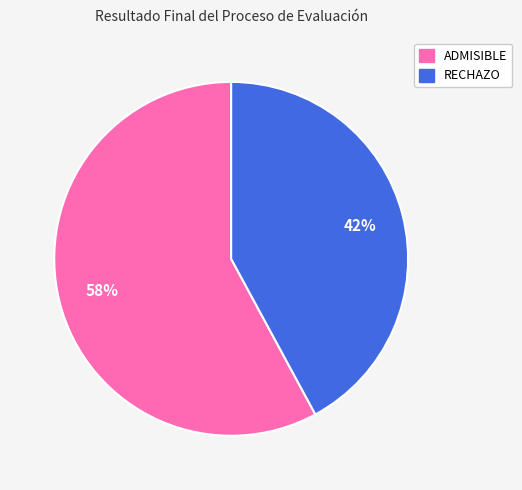

How many segments does this pie chart have?

2